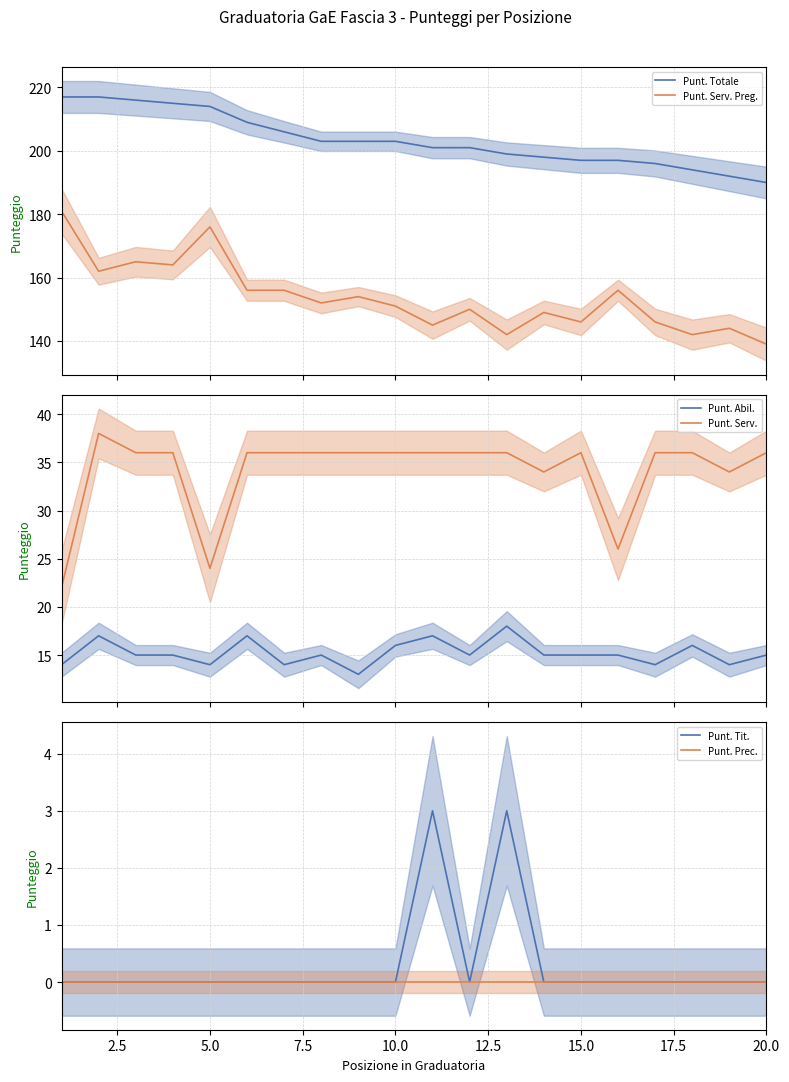

What is the highest value of the Punt. Totale series?

217